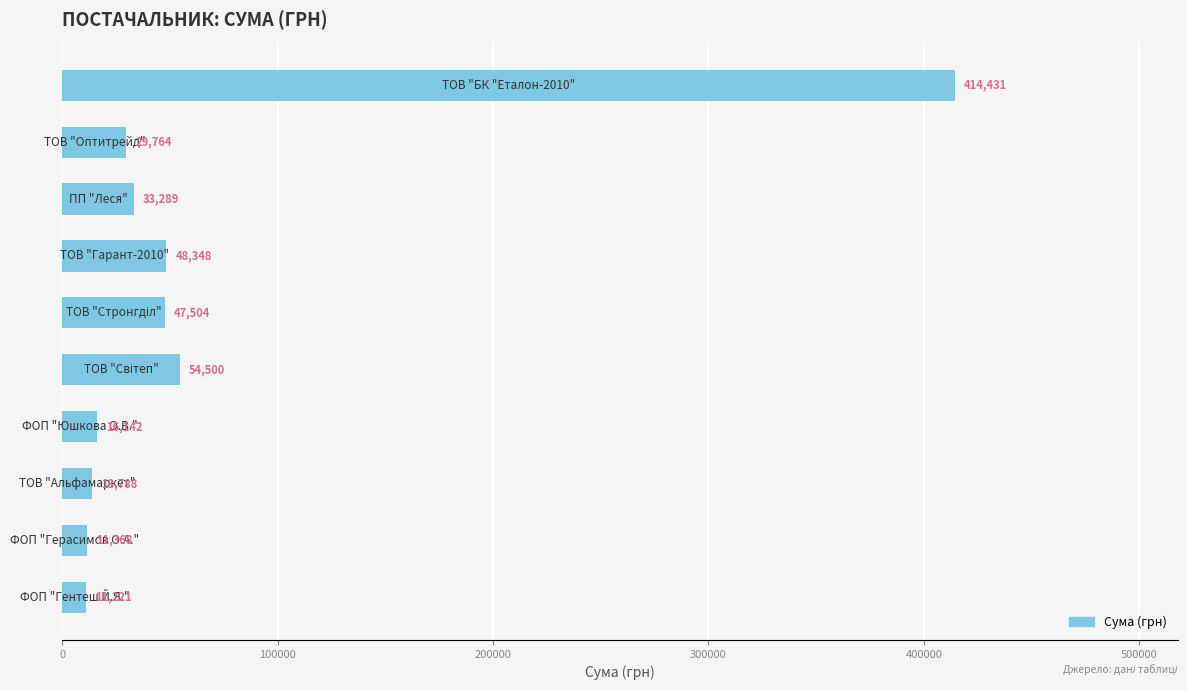

What is the smallest value displayed?

11221.0